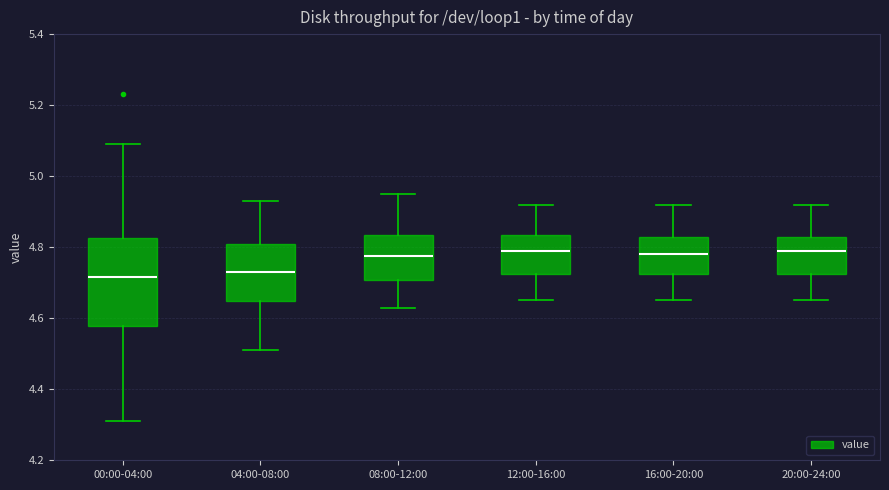

Where does the median line of the box for 00:00-04:00 sit on the y-axis? The values are not printed on the chart, so give them approximately, as read against the axis.

4.72